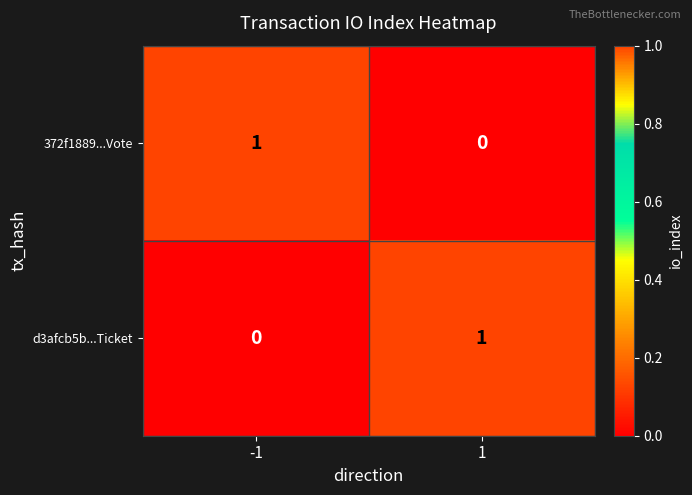

What is the spread (max minus min) of values at -1?

1